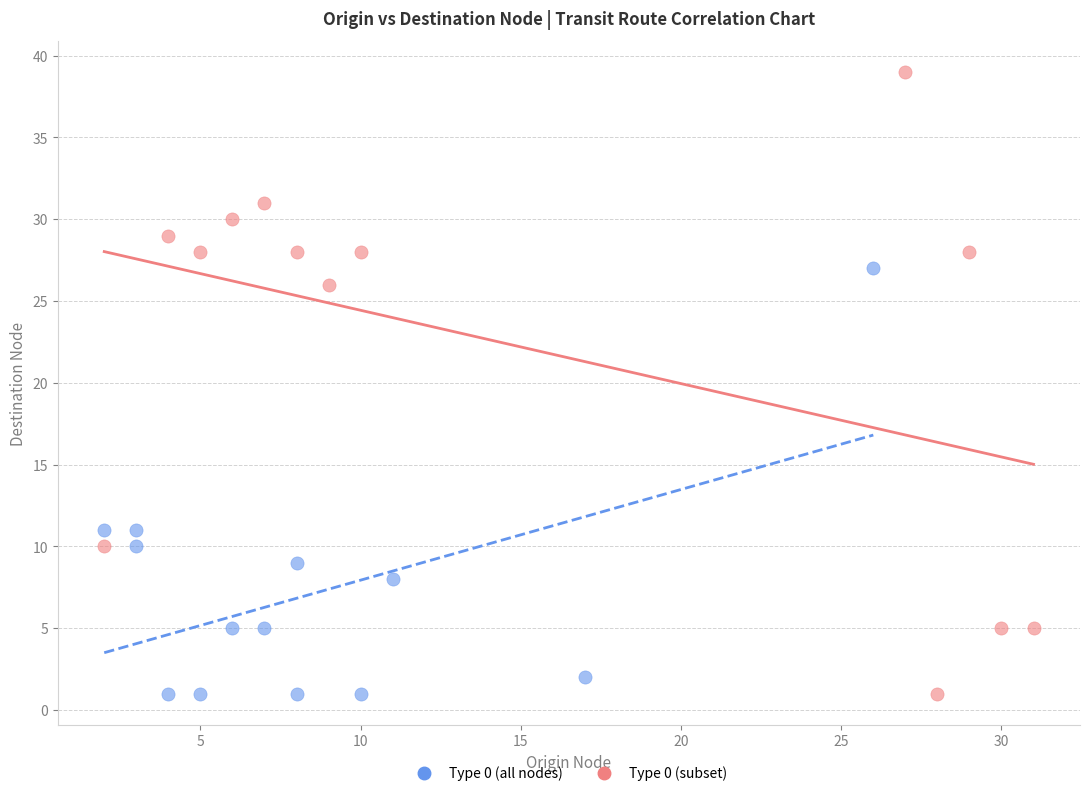

Which series has the largest Y range (max minus min)?

Type 0 (subset)